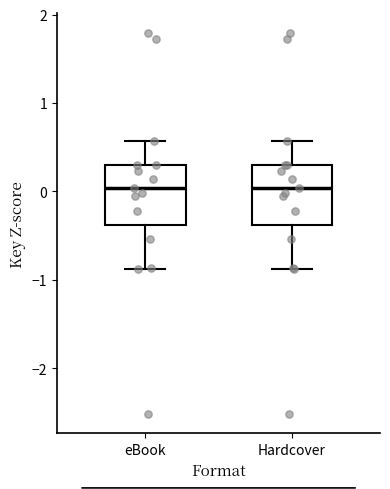

Reading left to right, read every box against the y-axis: the position of its median line, the range the box covers, and the ends of its whiskers. The values are not printed on the chart, so give them approximately, as read against the axis.

eBook: median 0.0, box -0.4 to 0.3, whiskers -0.9 to 0.6
Hardcover: median 0.0, box -0.4 to 0.3, whiskers -0.9 to 0.6